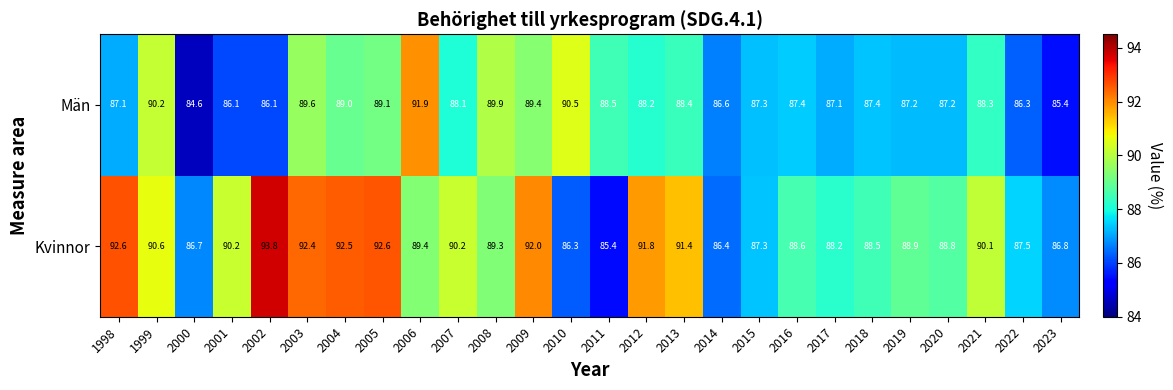

What is the average value of the Kvinnor series?

89.6